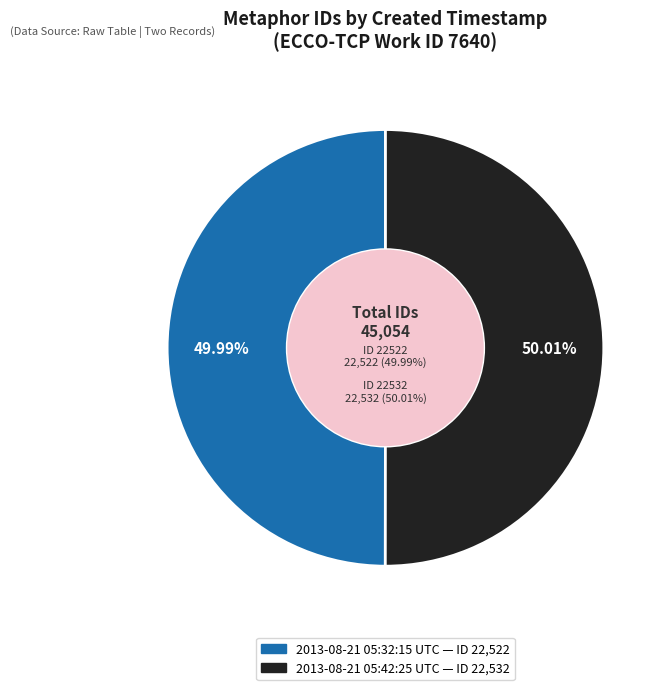

To the nearest percent, what portion does 2013-08-21 05:42:25 UTC represent?

50%